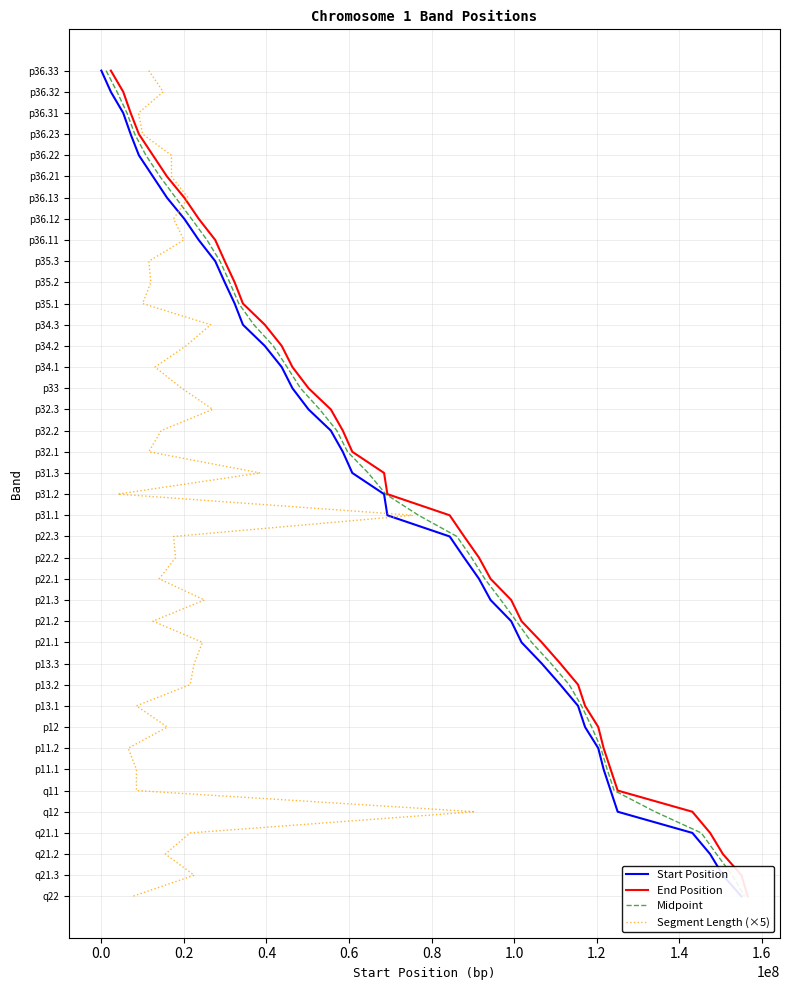

Between 0.0 and 0.6, which series saw the biggest shift?

Start Position